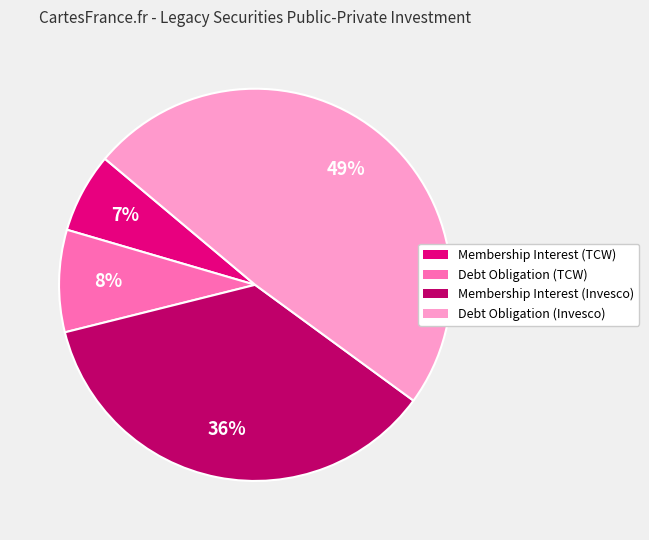

Approximately how many times larger is the value at Membership Interest (Invesco) compared to Debt Obligation (Invesco)?

0.7